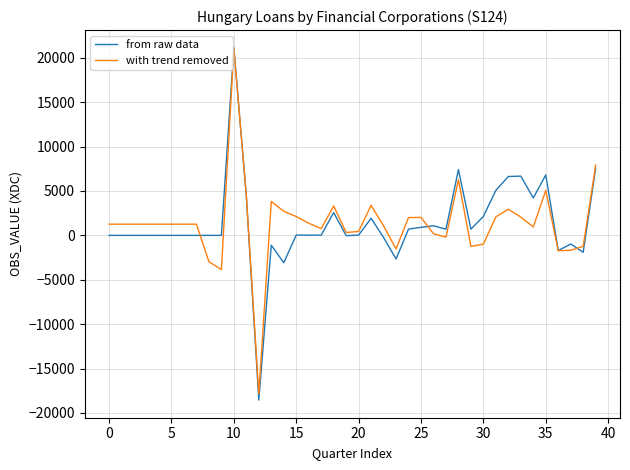

What is the highest value of the from raw data series?

21139.0